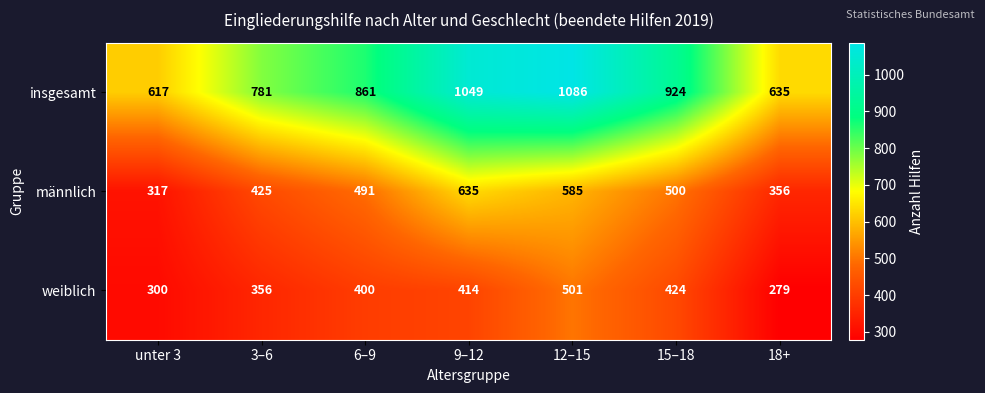

What is the sum of all weiblich values?

2674